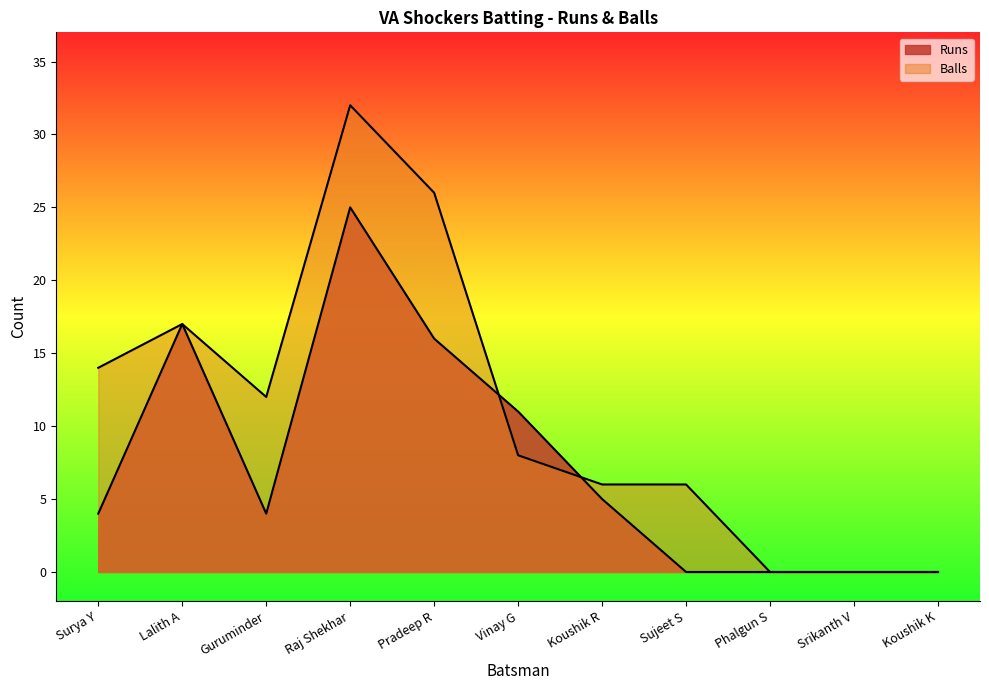

Is it true that Runs equals -14 at Sujeet S?

False